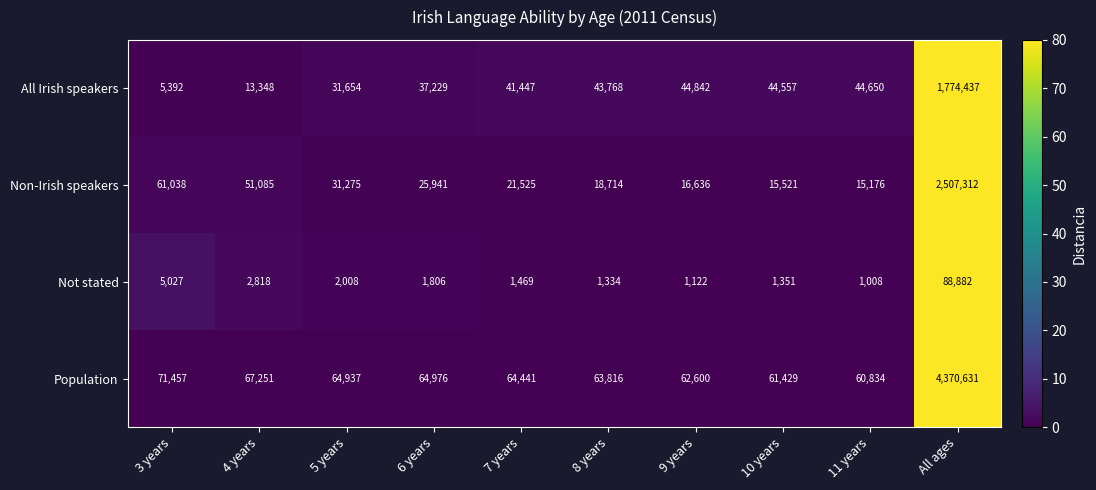

At which label does Population first exceed 64937?

3 years